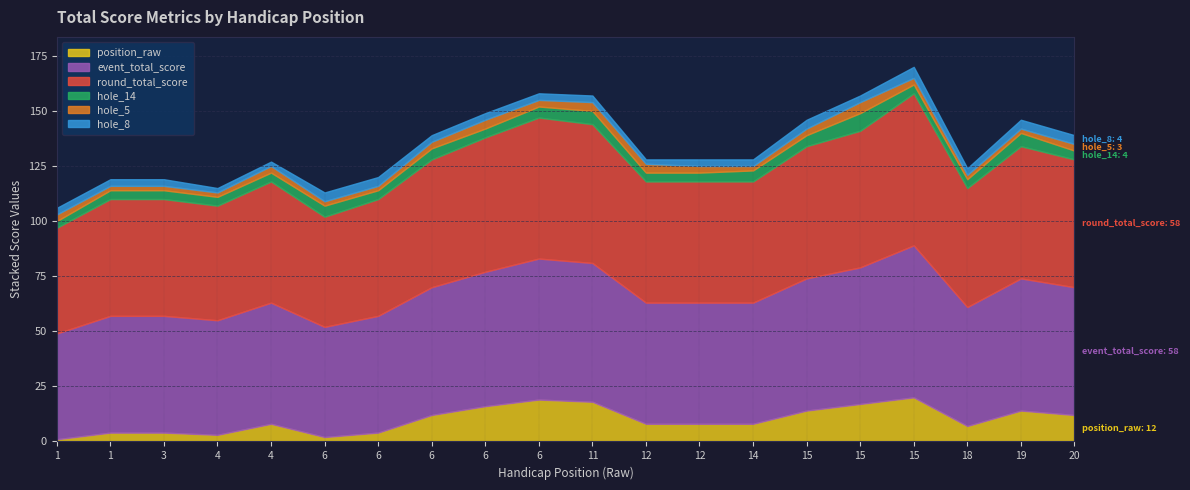

True or false: hole_8 and position_raw cross at least once.

True